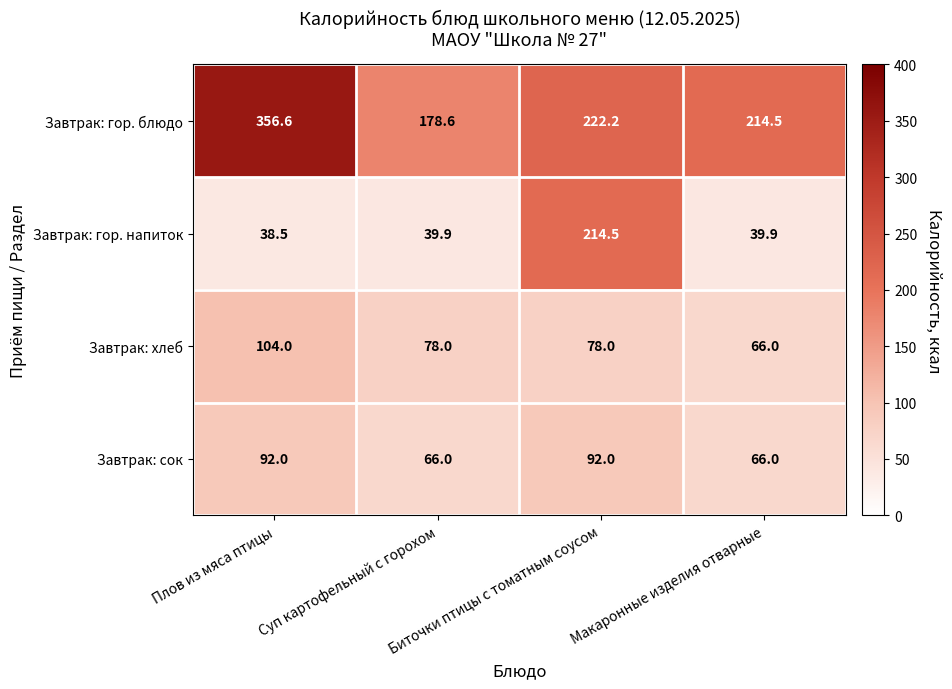

Is it true that Завтрак: гор. напиток equals 214.5 at Биточки птицы с томатным соусом?

True